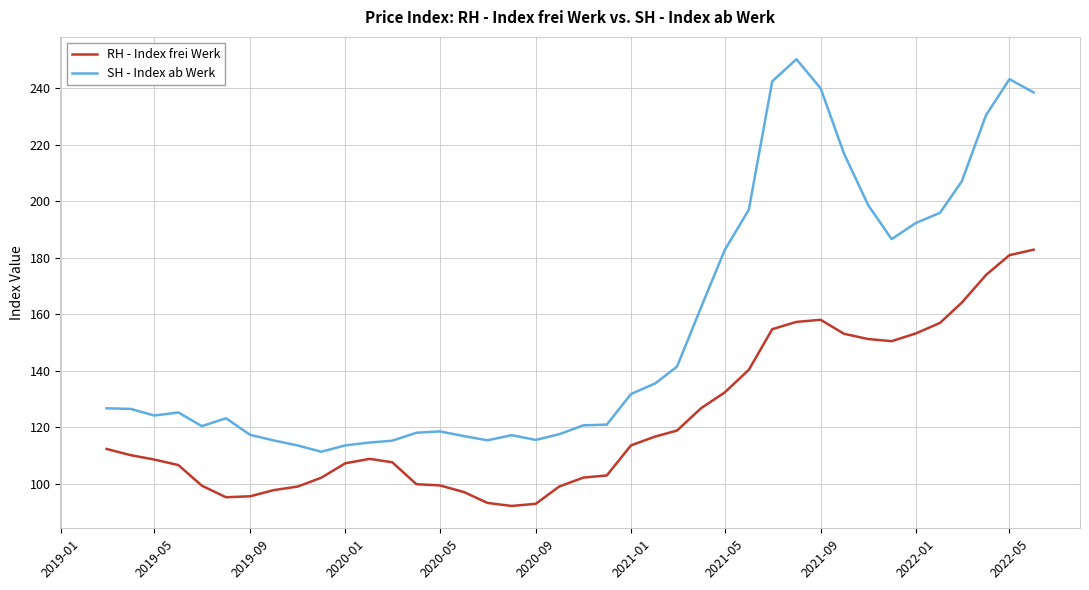

Which series has the largest total across all categories?

SH - Index ab Werk